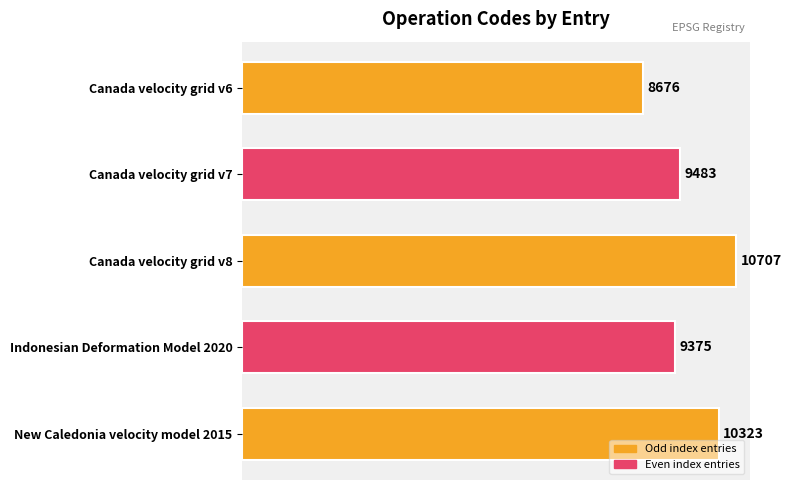

How many data points are less than 9483?

2